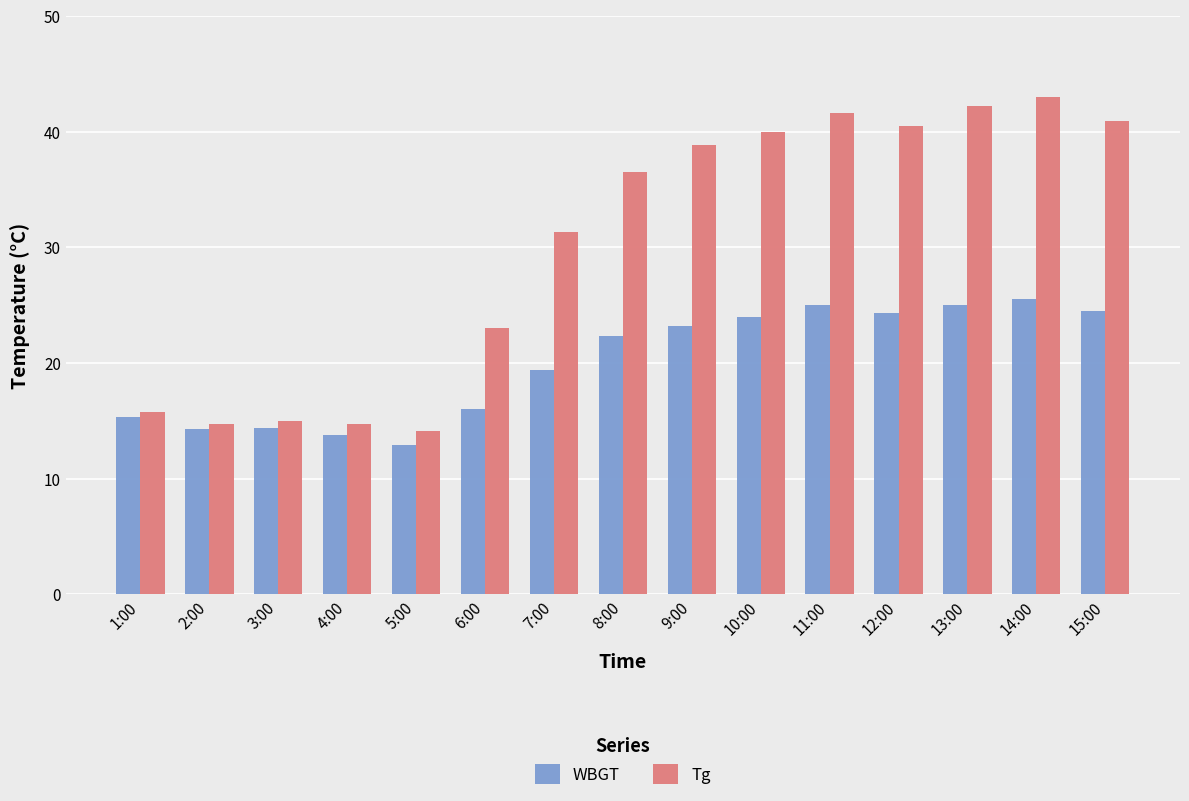

What value does the Tg series have at 1:00?

15.8